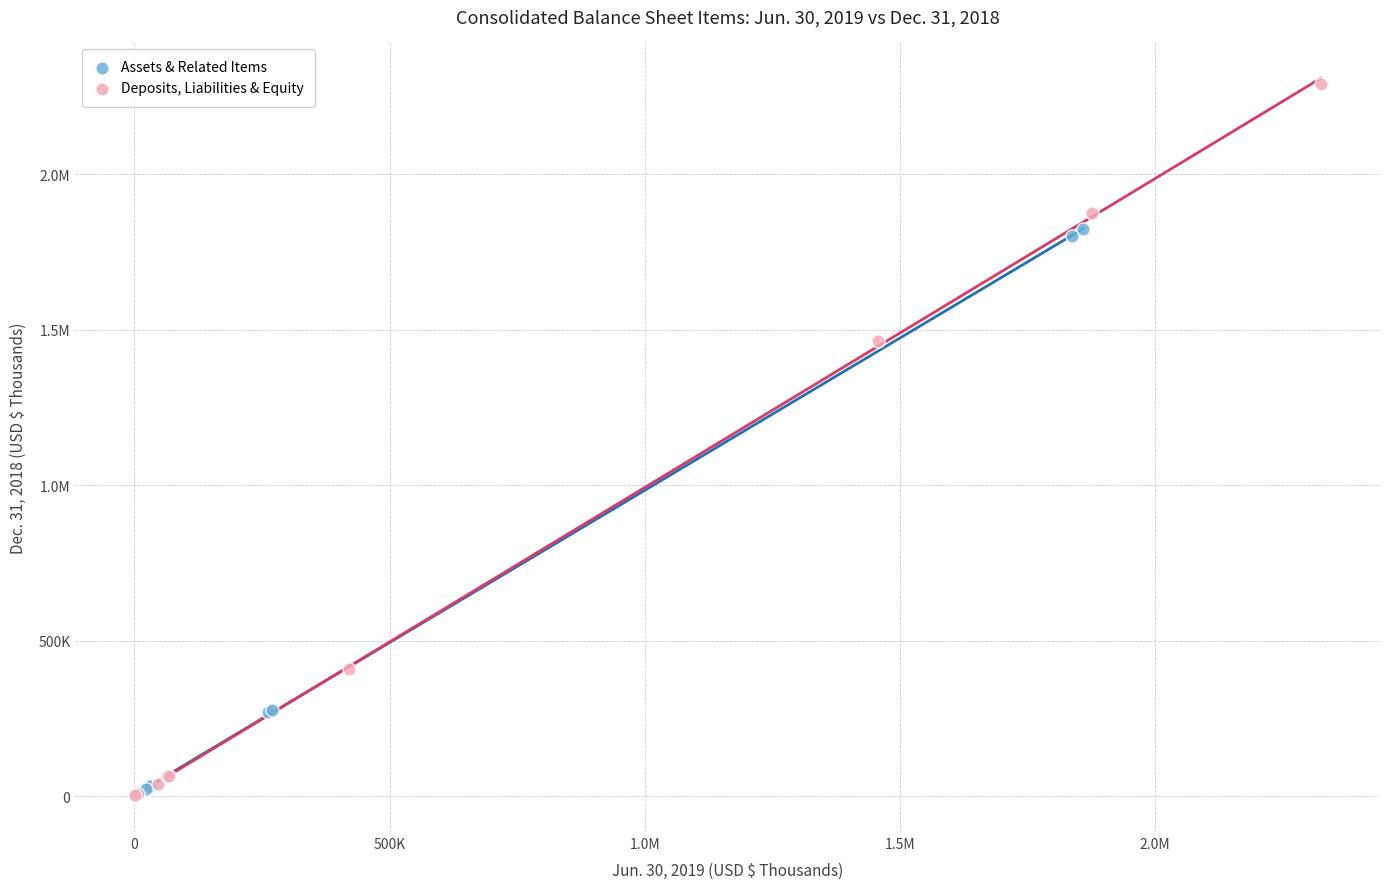

What are all the series names shown in the legend?

Assets & Related Items, Deposits, Liabilities & Equity